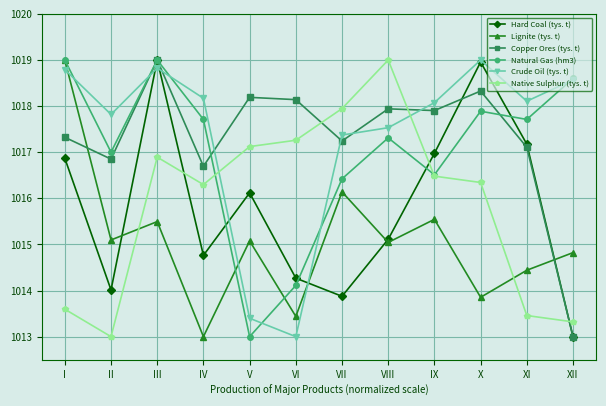

After their last crossing, which series has the higher values: Native Sulphur (tys. t) or Copper Ores (tys. t)?

Native Sulphur (tys. t)